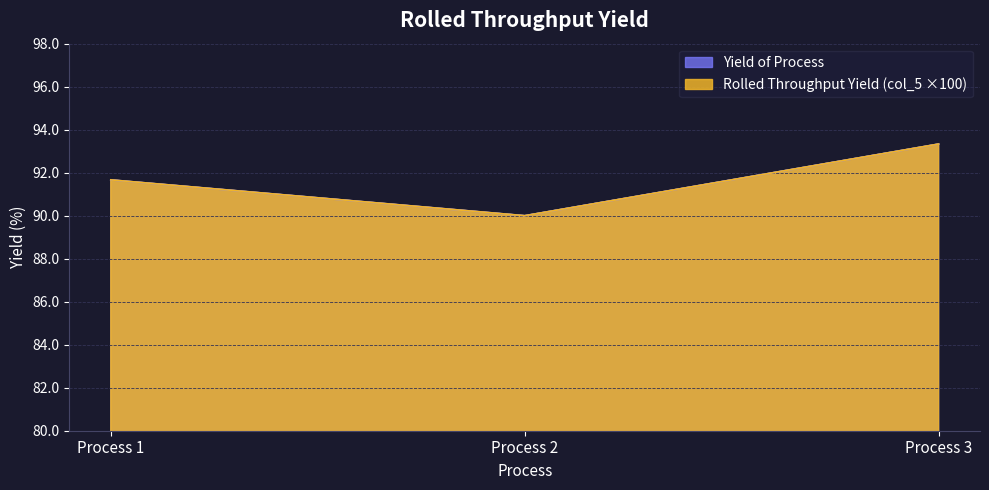

Which has a higher value, Process 3 or Process 1?

Process 3